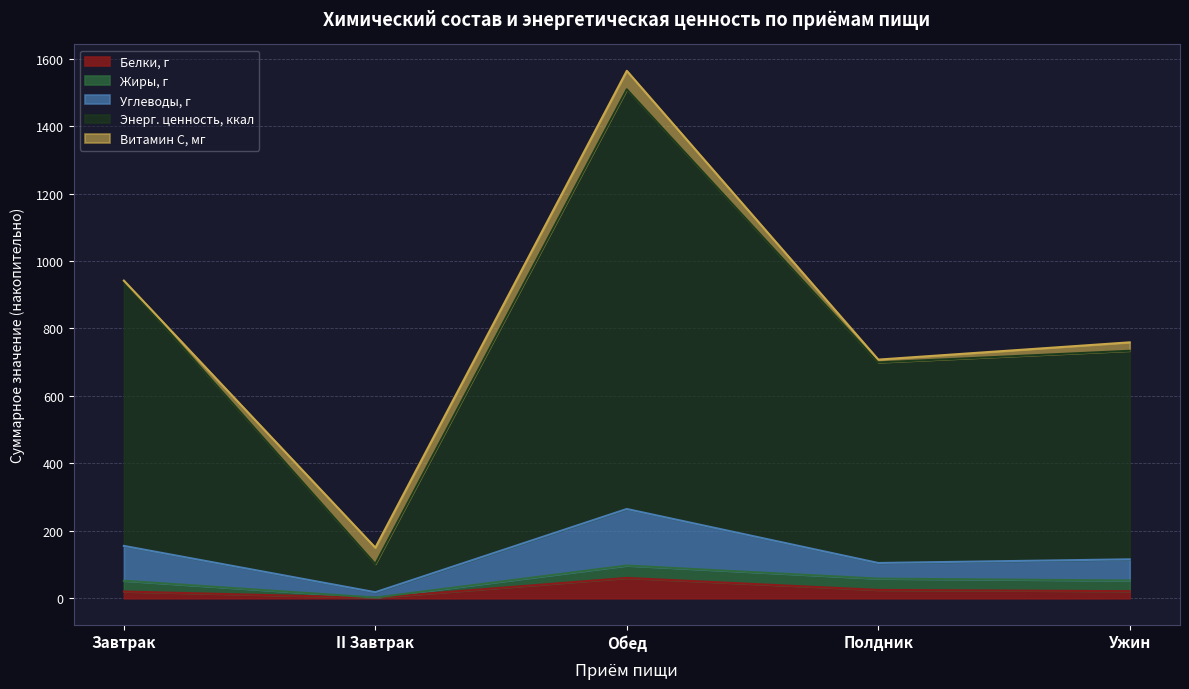

The Энерг. ценность, ккал series shows 1509.0 at Обед. True or false?

True